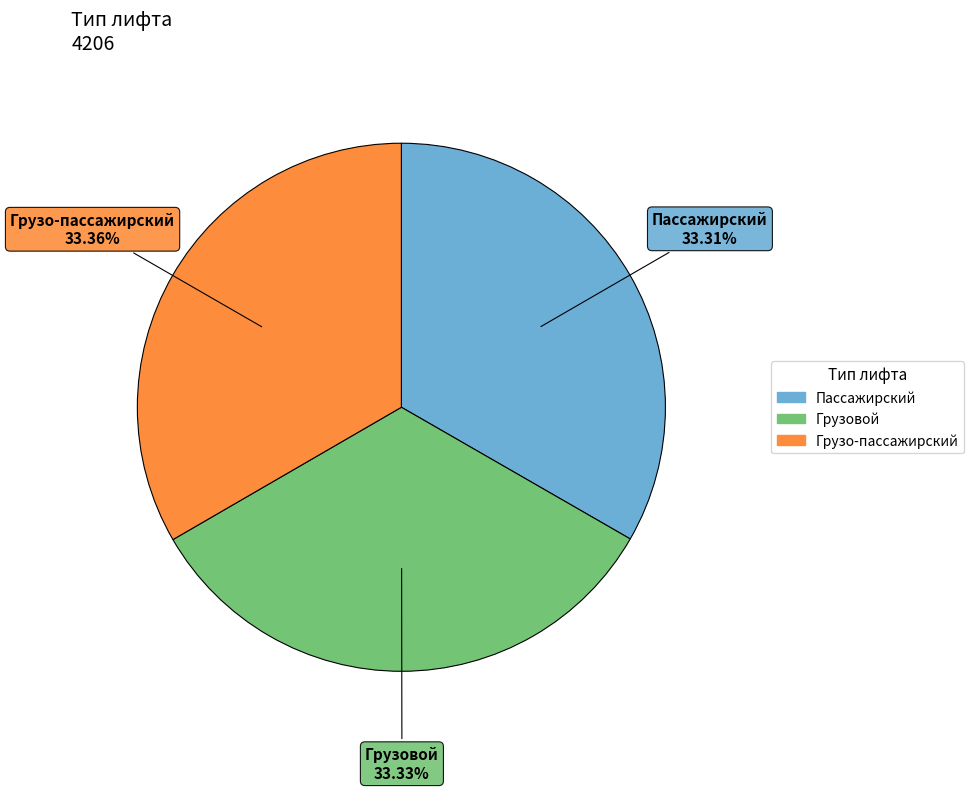

Is Пассажирский the majority of the pie?

No